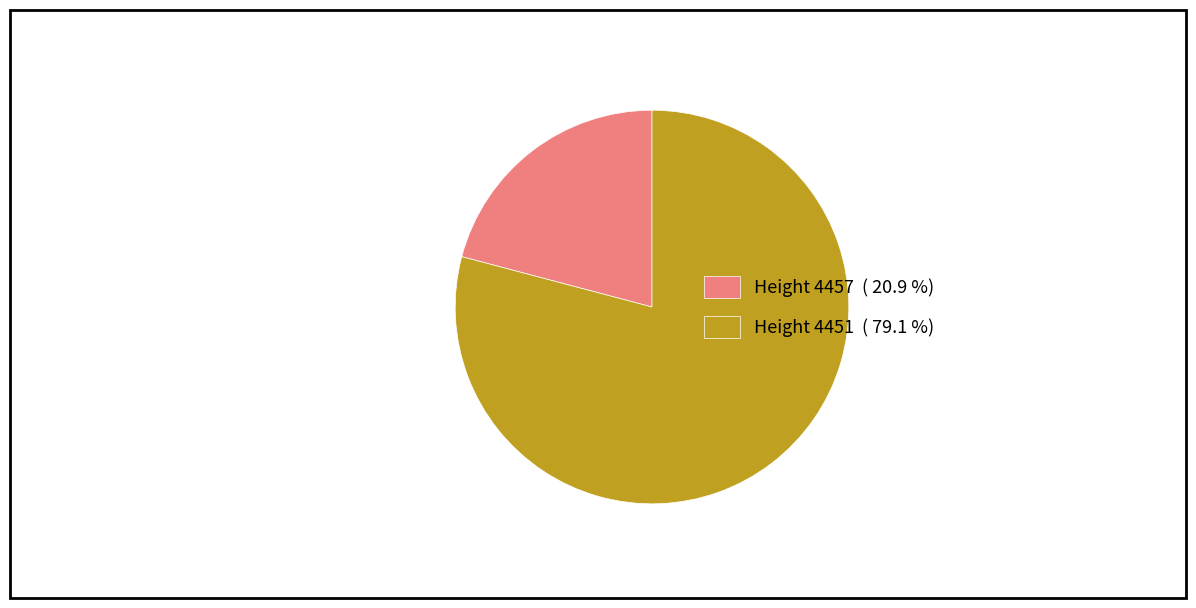

Which category accounts for the majority?

Height 4451 ( 79.1 %)